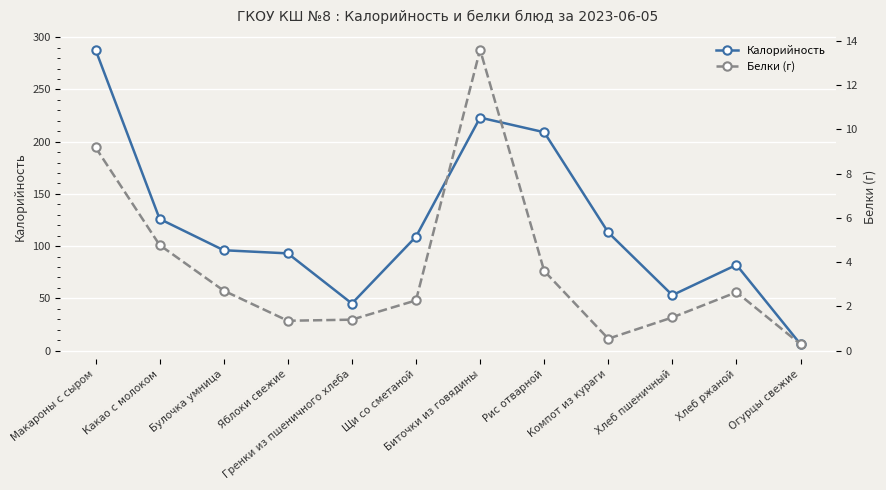

How many lines are shown in the chart?

2